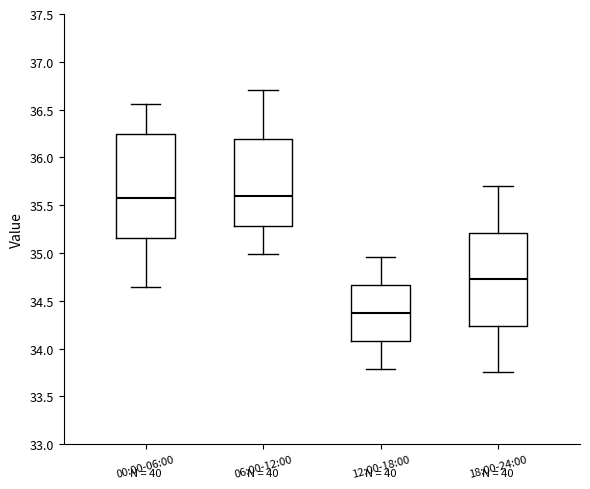

Where is the upper edge of the box for 00:00-06:00 on the y-axis? The values are not printed on the chart, so give them approximately, as read against the axis.

36.25